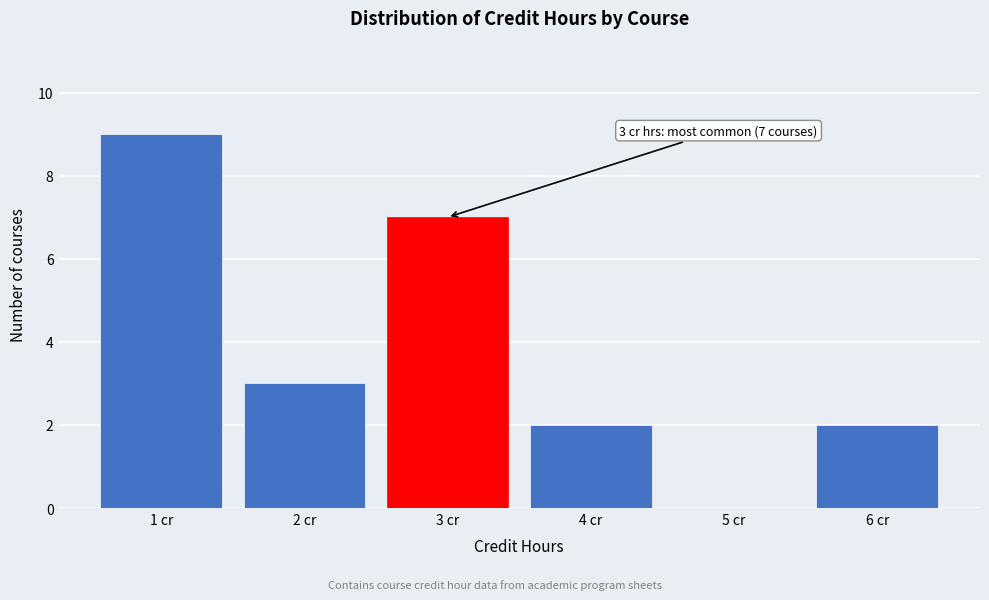

Which range on the x-axis has the tallest bar?

0.5 to 1.5